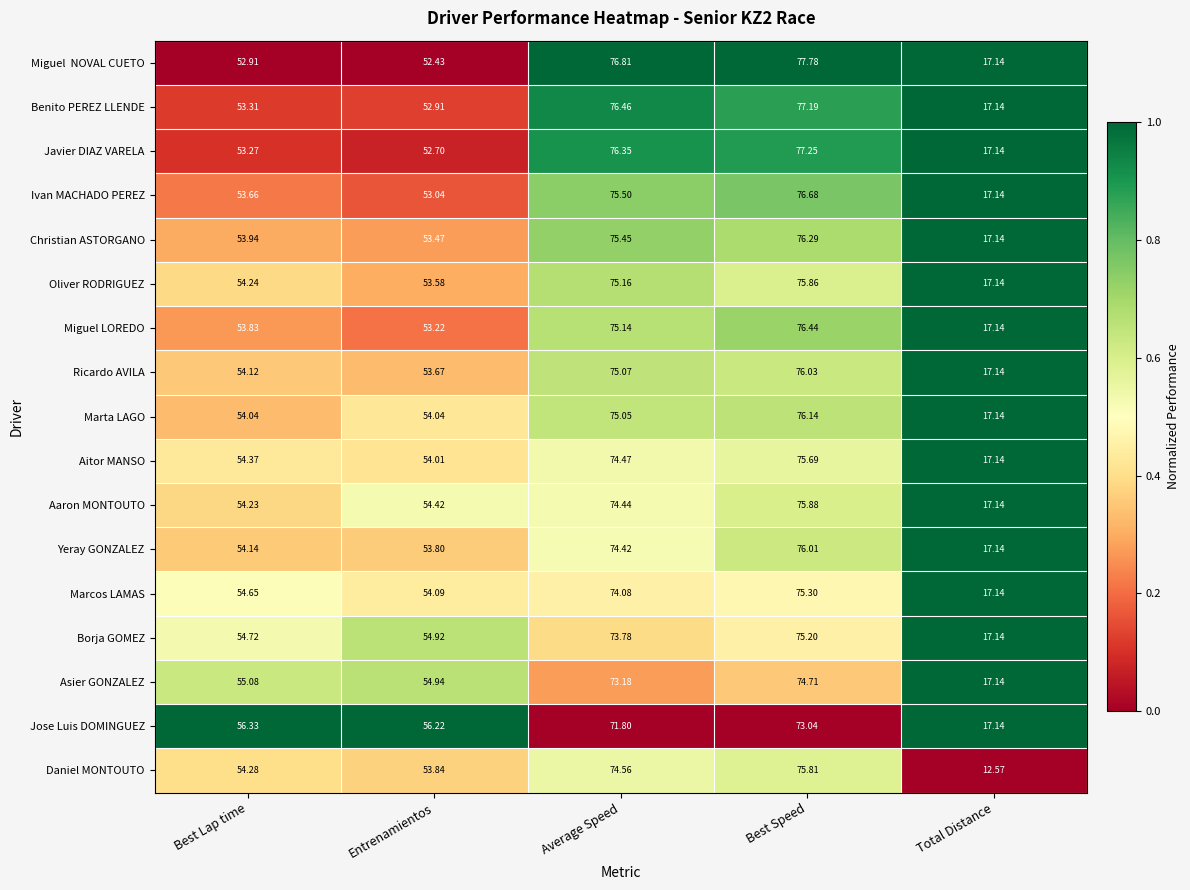

Rank the categories by Ivan MACHADO PEREZ value from lowest to highest.

Total Distance, Entrenamientos, Best Lap time, Average Speed, Best Speed